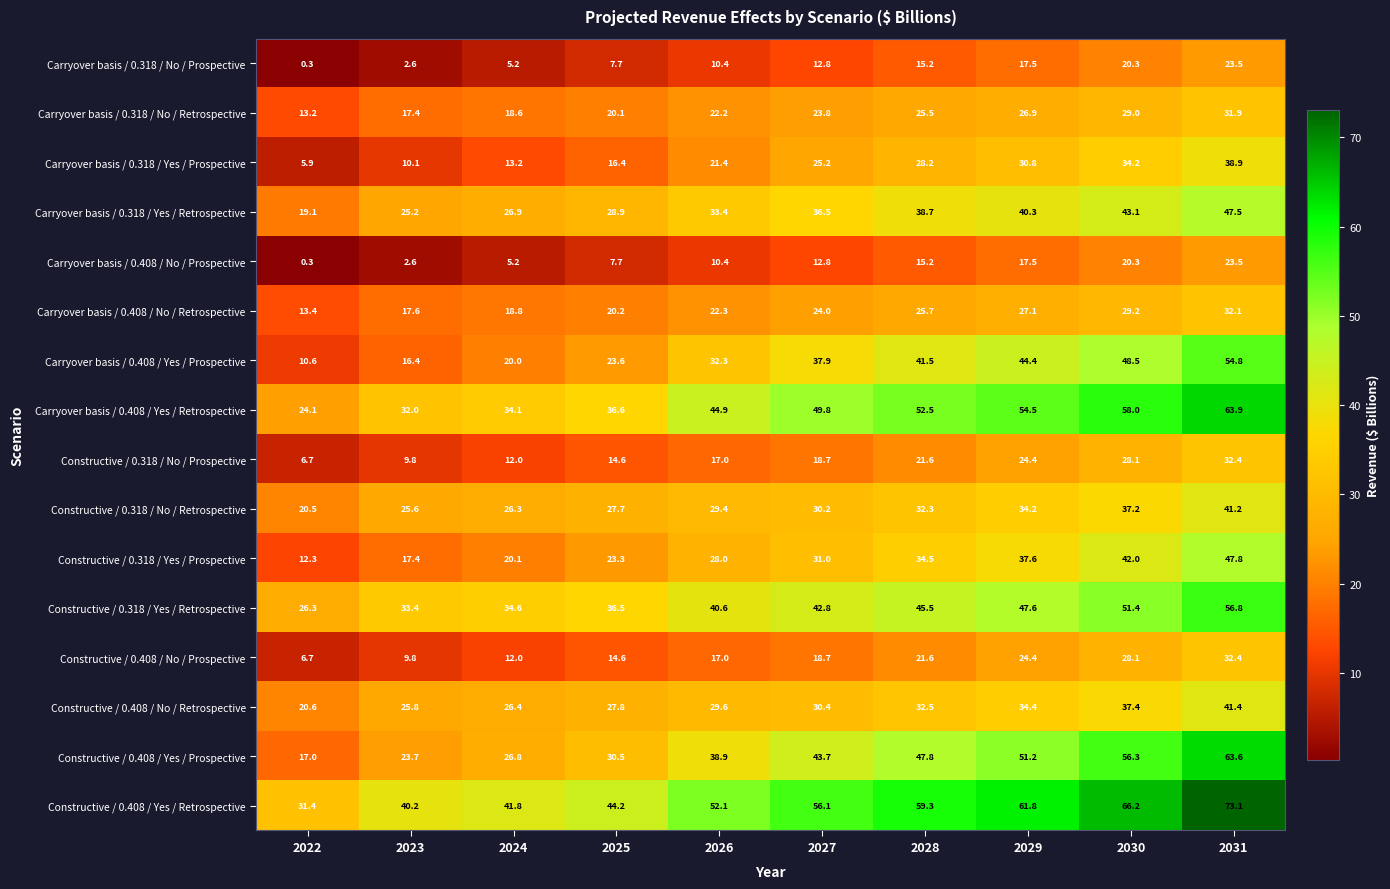

Rank the categories by Carryover basis / 0.408 / No / Retrospective value from lowest to highest.

2022, 2023, 2024, 2025, 2026, 2027, 2028, 2029, 2030, 2031